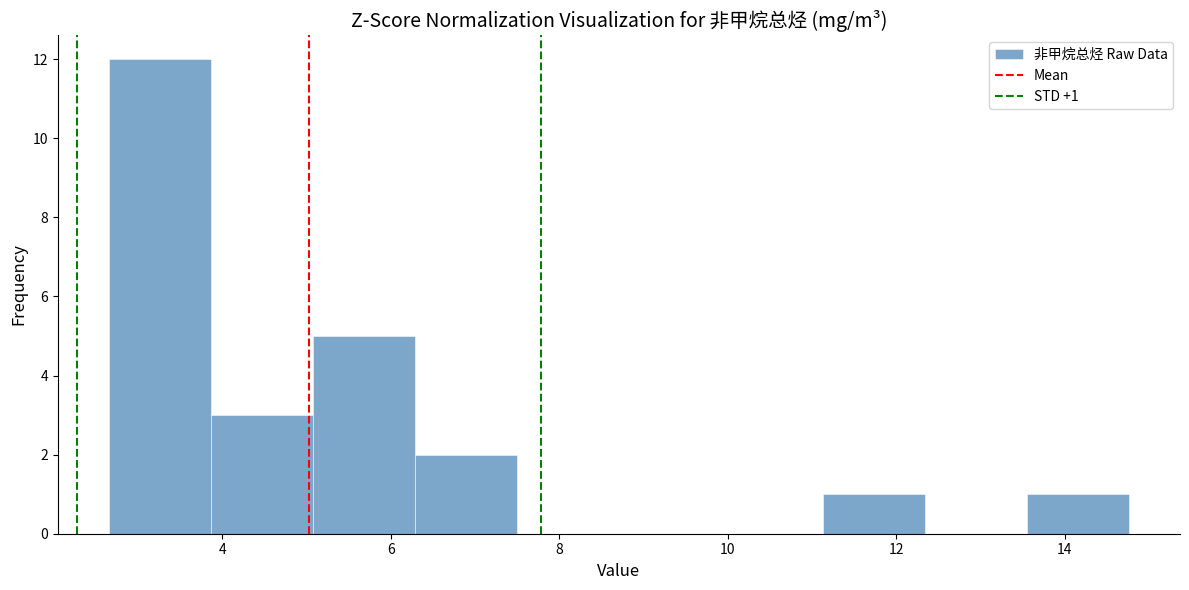

Over which range of the x-axis is the bar tallest?

2.6 to 3.8